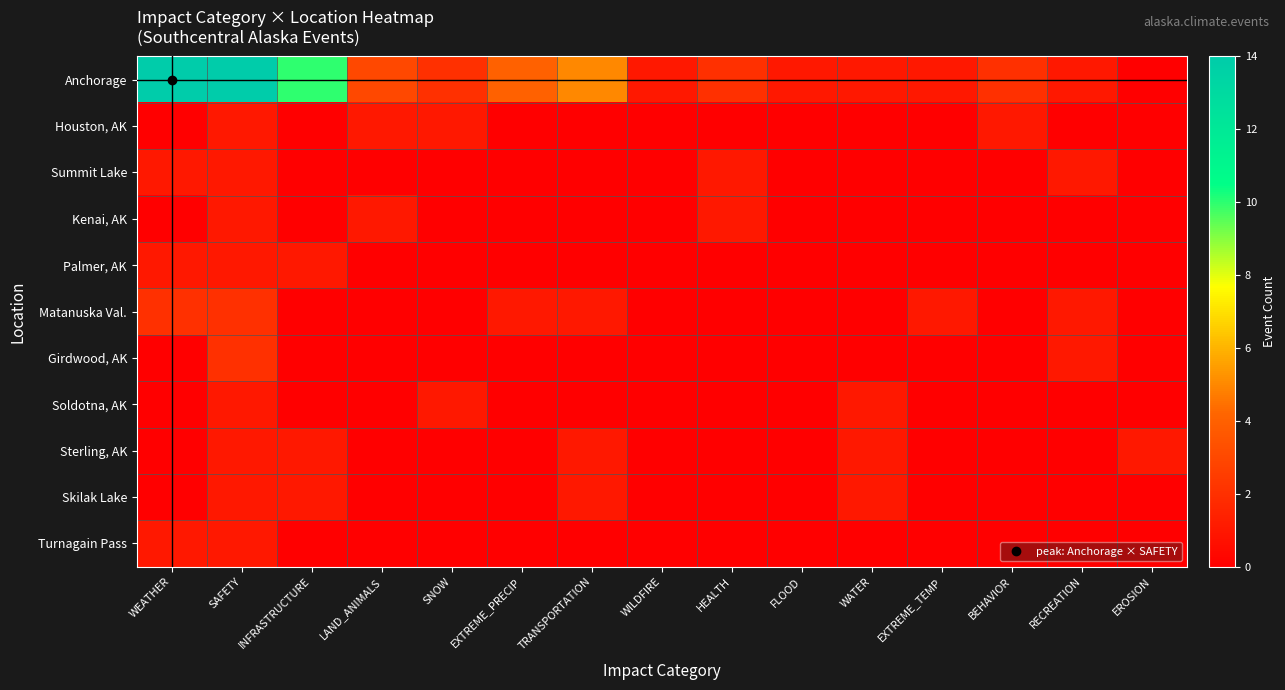

What is the spread (max minus min) of values at EROSION?

1